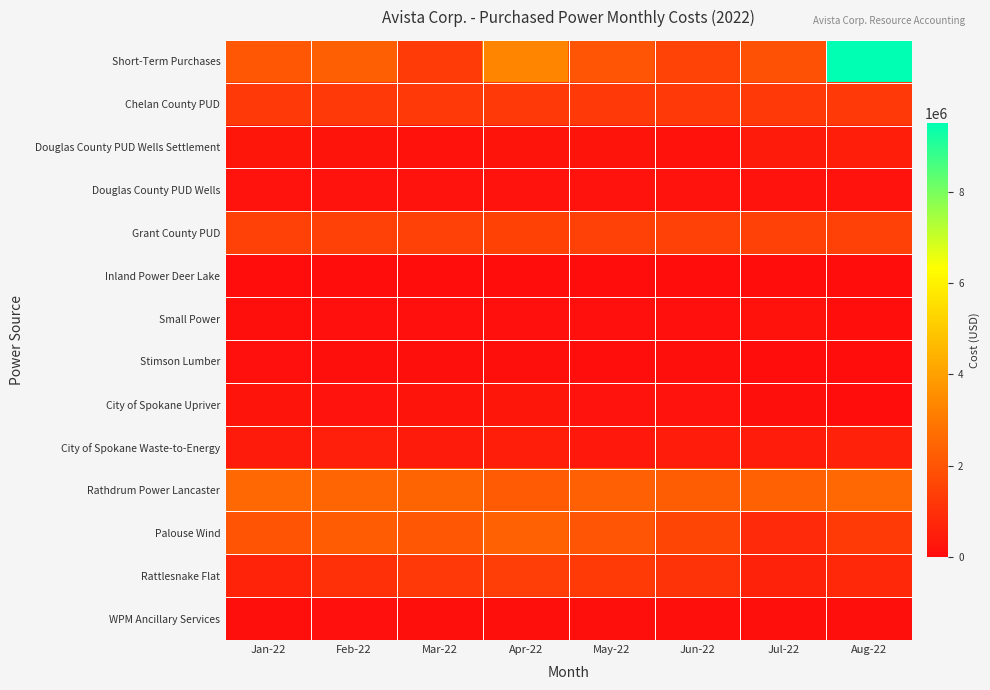

At how many categories does at least one series exceed 3227691?

2